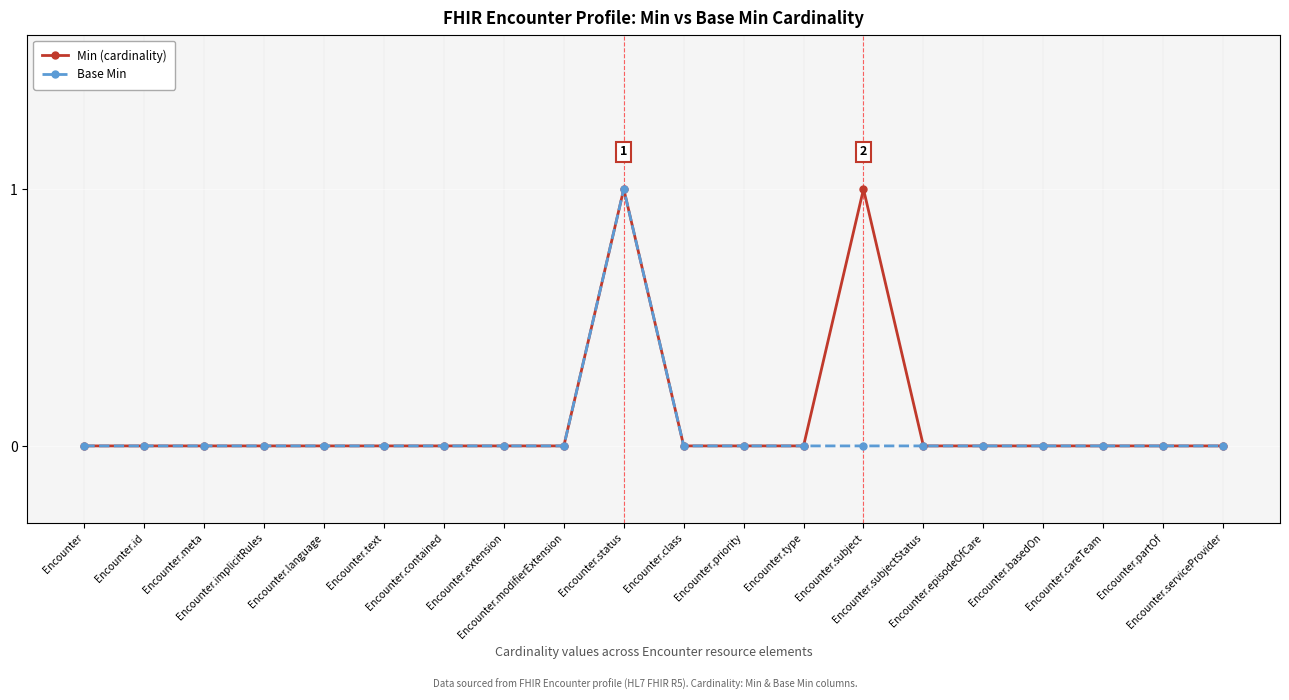

Which series has the widest spread of values?

Min (cardinality)